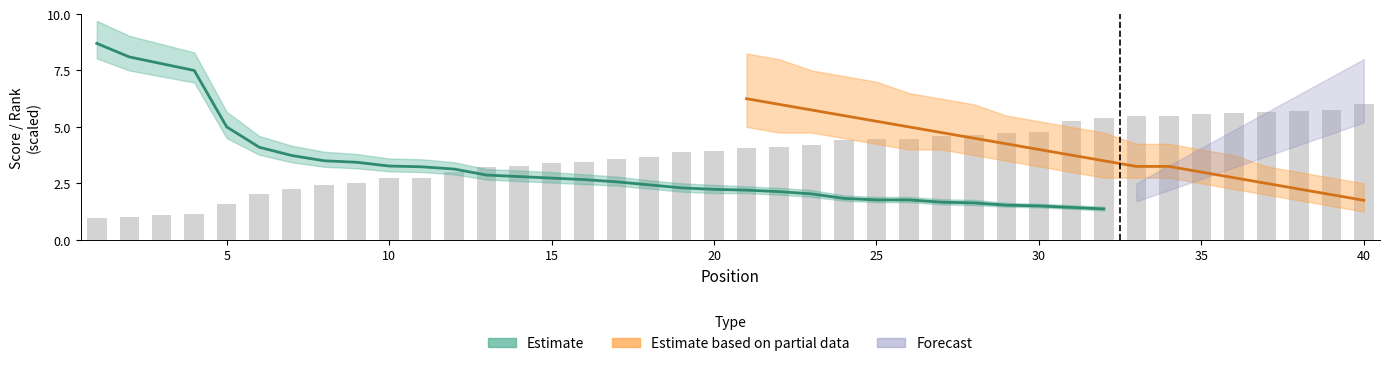

Rank the categories by value from lowest to highest.

1, 2, 3, 4, 5, 6, 7, 8, 9, 10, 11, 12, 13, 14, 15, 16, 17, 18, 19, 20, 21, 22, 23, 24, 25, 26, 27, 28, 29, 30, 31, 32, 33, 34, 35, 36, 37, 38, 39, 40